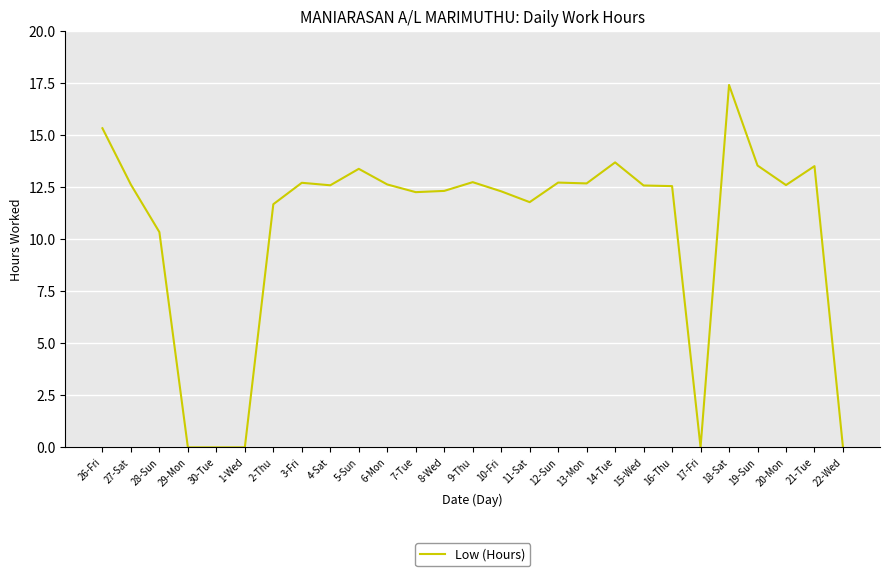

What is the average value?

10.5